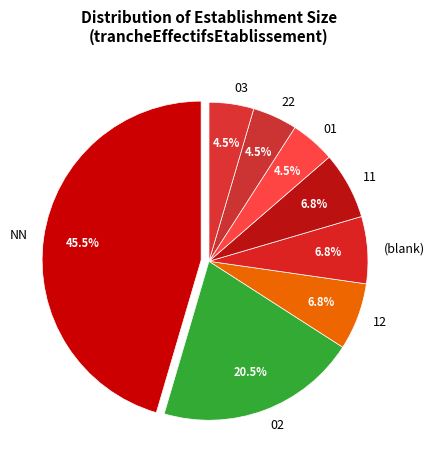

Does 11 represent more than half of the total?

No